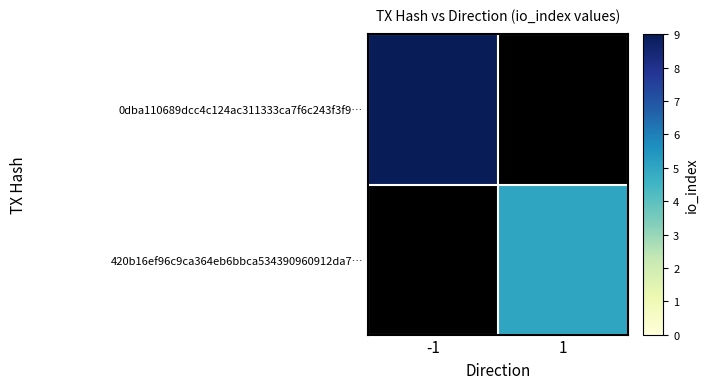

Count the number of categories in the chart.

2